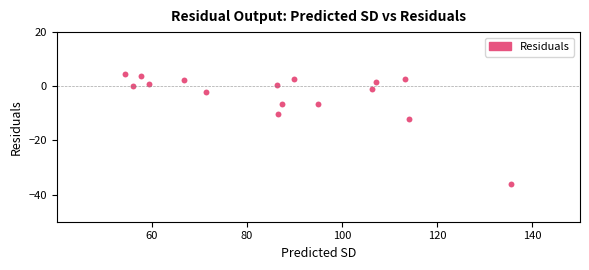

What is the range of Y values (max minus min)?

40.6